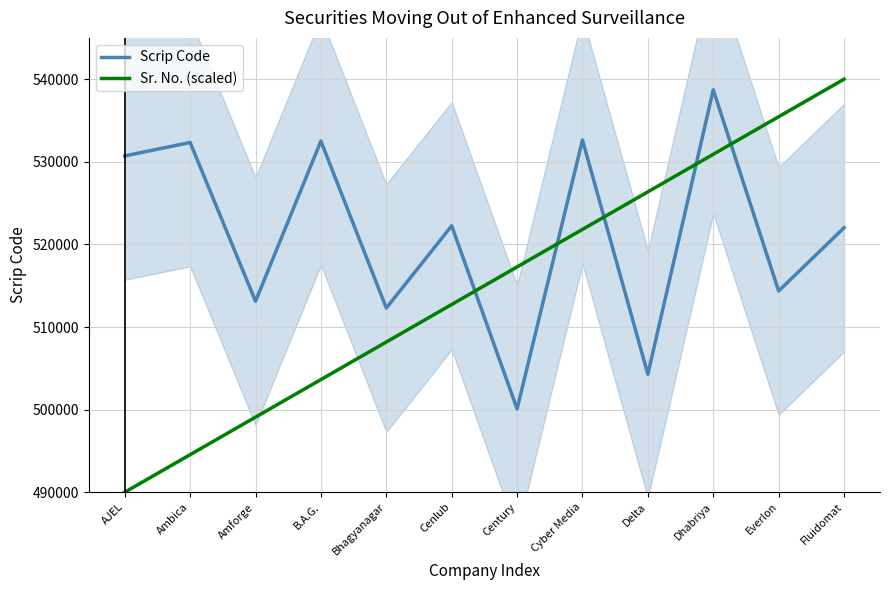

What are all the series names shown in the legend?

Scrip Code, Sr. No. (scaled)